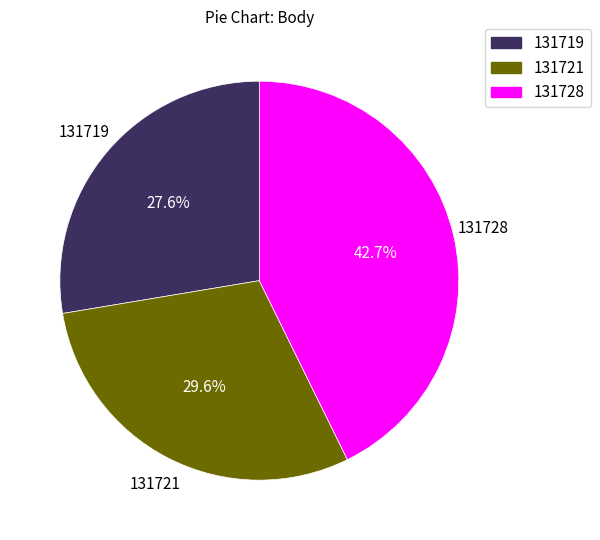

Is there a majority slice in this chart?

No